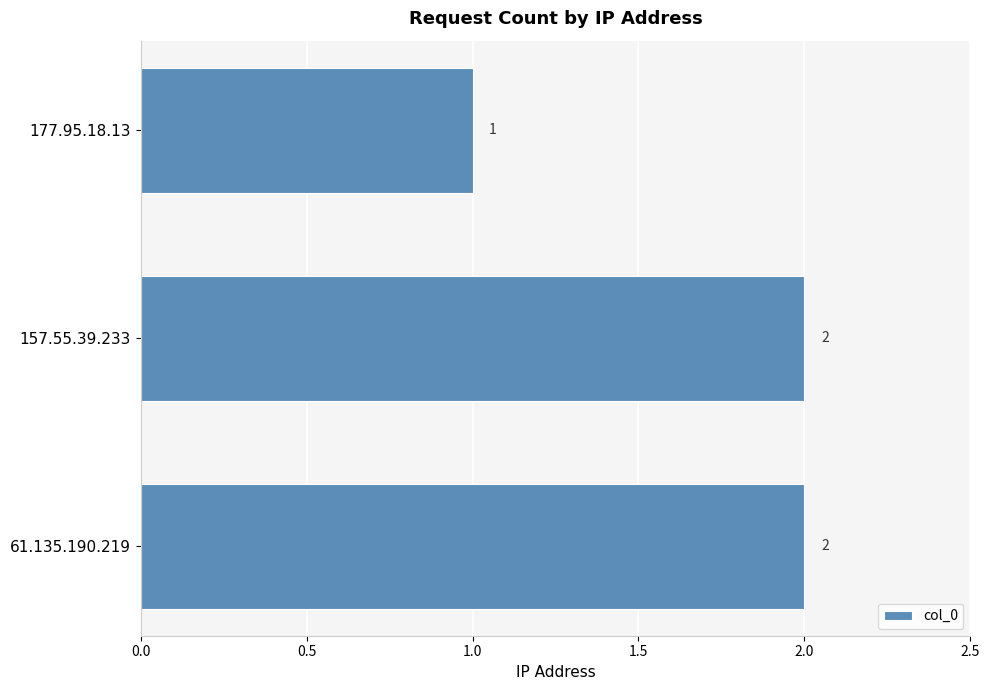

Which has a higher value, 157.55.39.233 or 177.95.18.13?

157.55.39.233